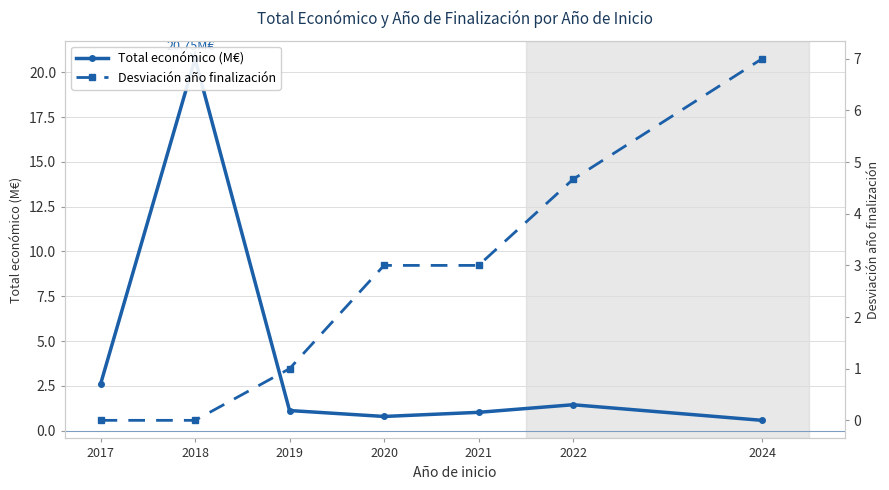

How many distinct data groups are displayed?

2